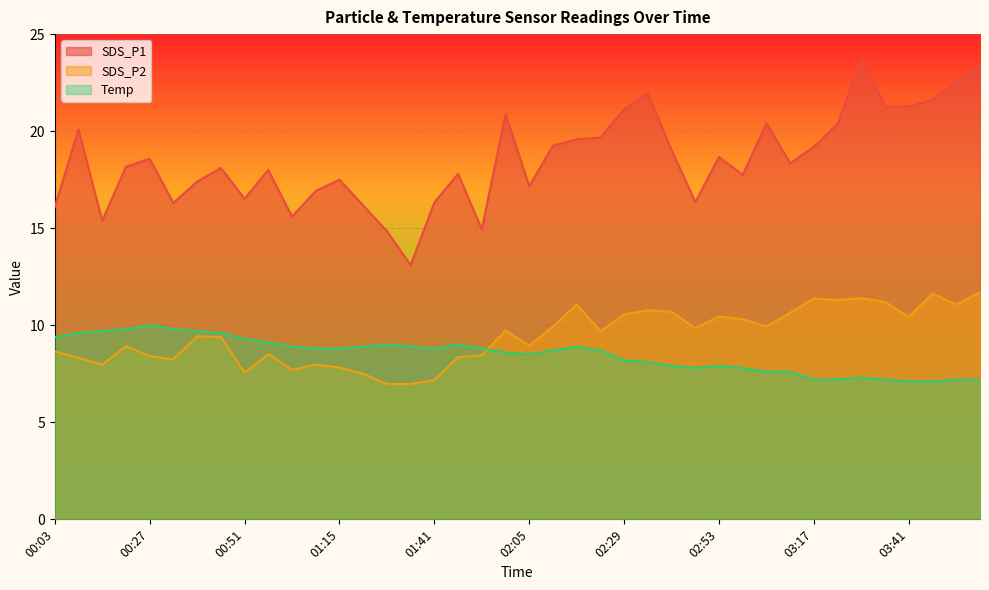

Which series changed the most between 02:41 and 03:41?

SDS_P1